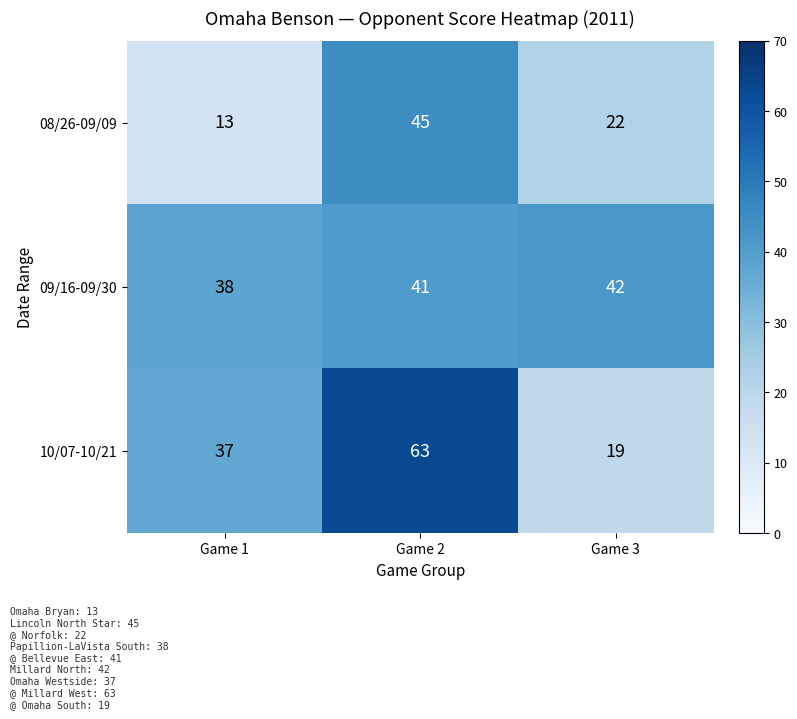

Reading left to right, what are all the values shown in this chart?

08/26-09/09: Game 1=13	Game 2=45	Game 3=22
09/16-09/30: Game 1=38	Game 2=41	Game 3=42
10/07-10/21: Game 1=37	Game 2=63	Game 3=19